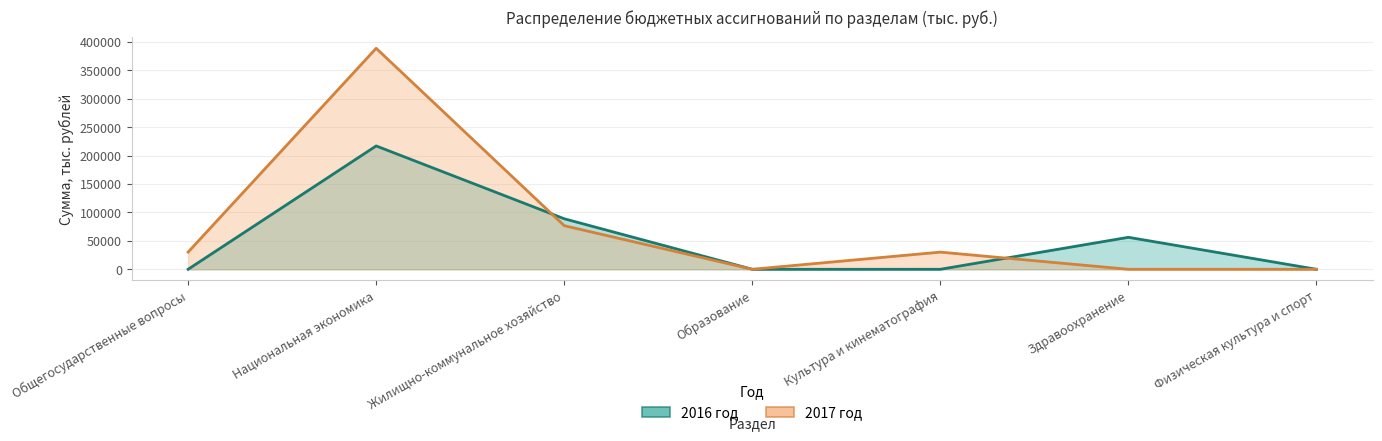

After their last crossing, which series has the higher values: 2017 год or 2016 год?

2016 год